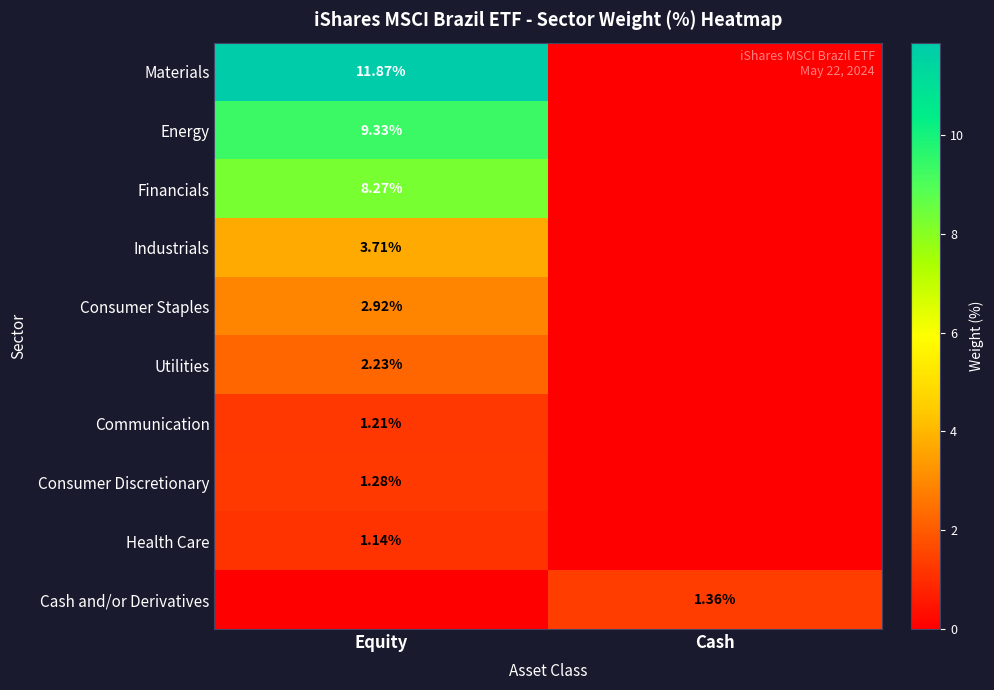

Rank the categories by Consumer Staples value from lowest to highest.

Cash, Equity